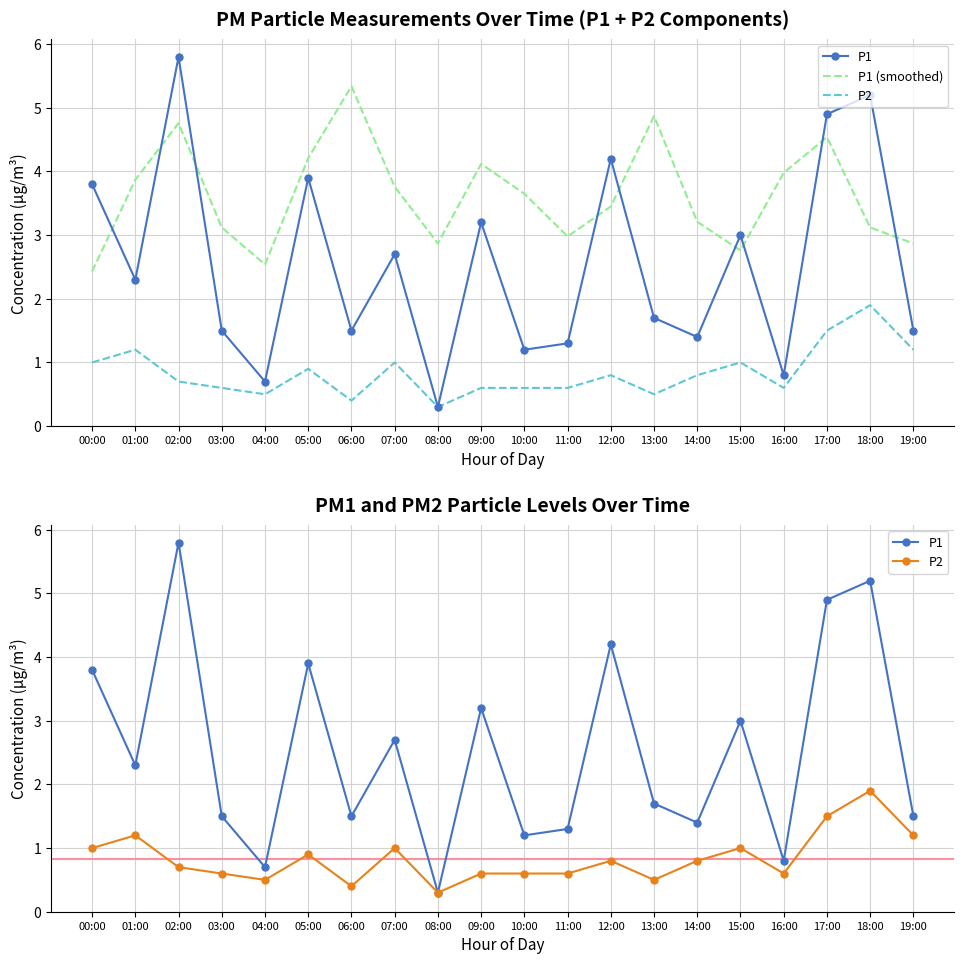

At 07:00, list the series in order from largest to smallest.

P1 (smoothed), P1, P2